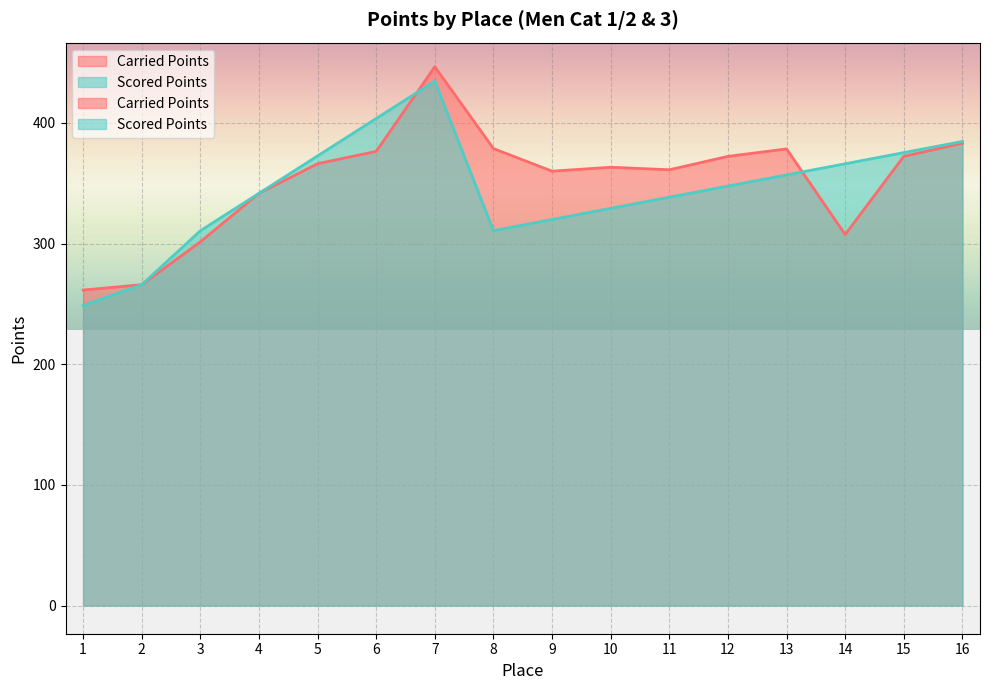

Which series has the widest spread of values?

Scored Points